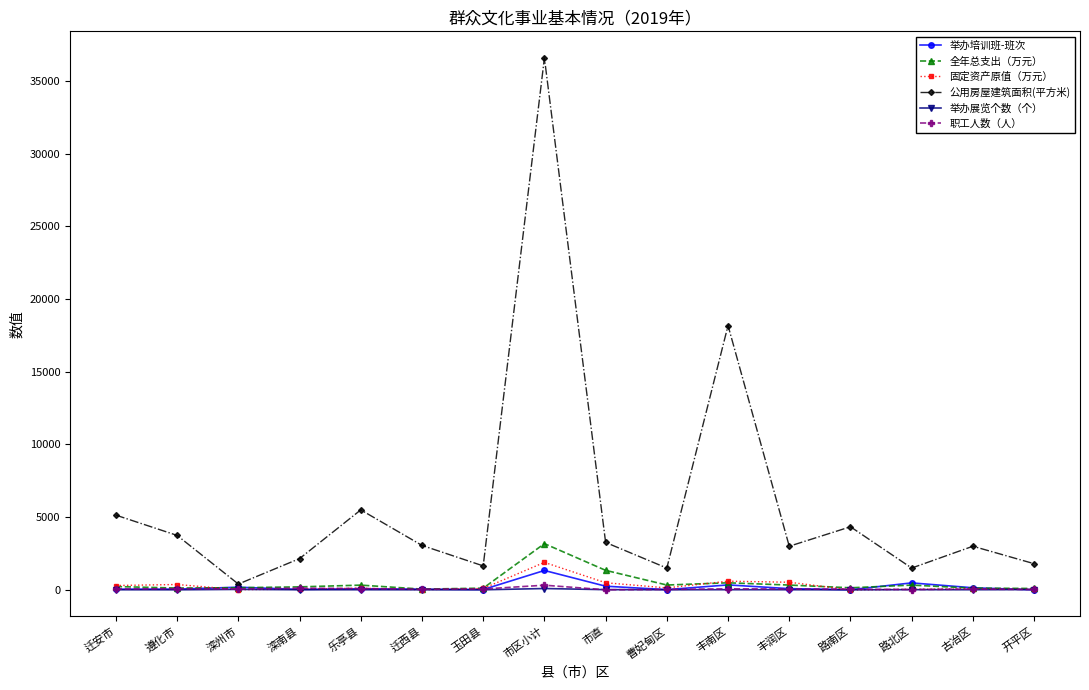

In 举办培训班-班次, how many points are lower than both neighbors (excluding endpoints)?

4